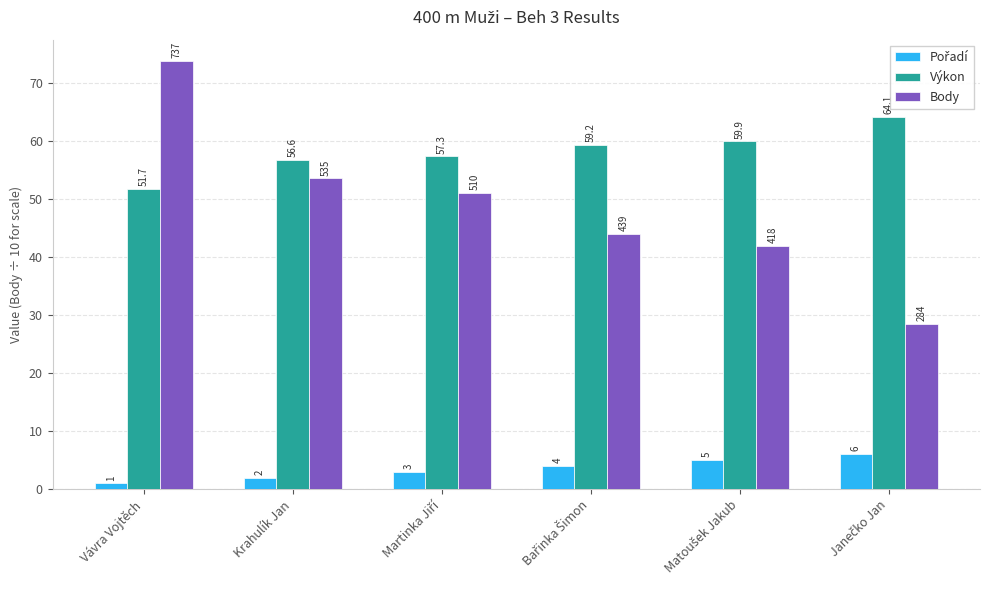

How many series are shown in this chart?

3